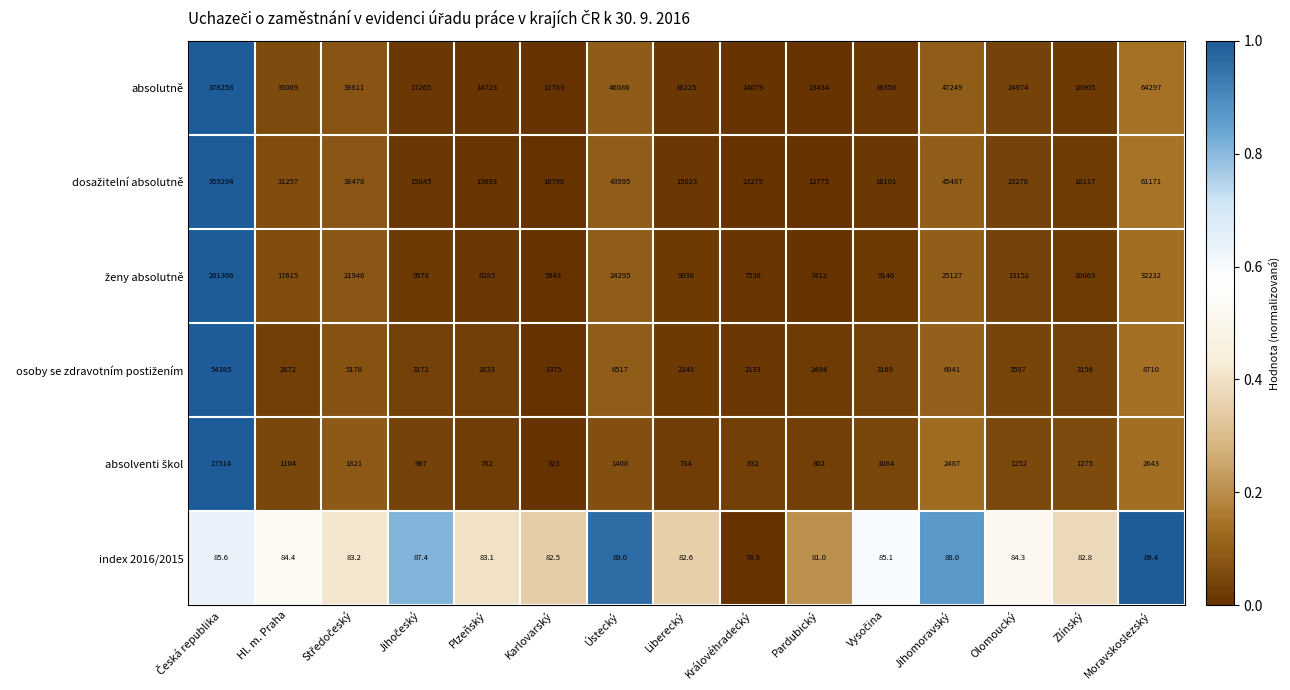

What is the minimum value shown in the chart?

78.9